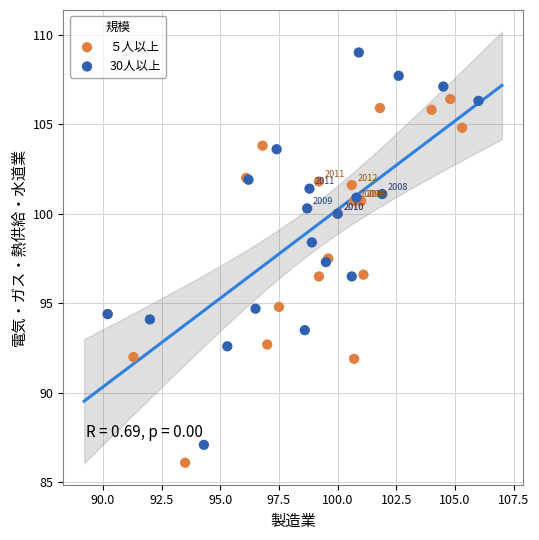

What are all the series names shown in the legend?

５人以上, 30人以上